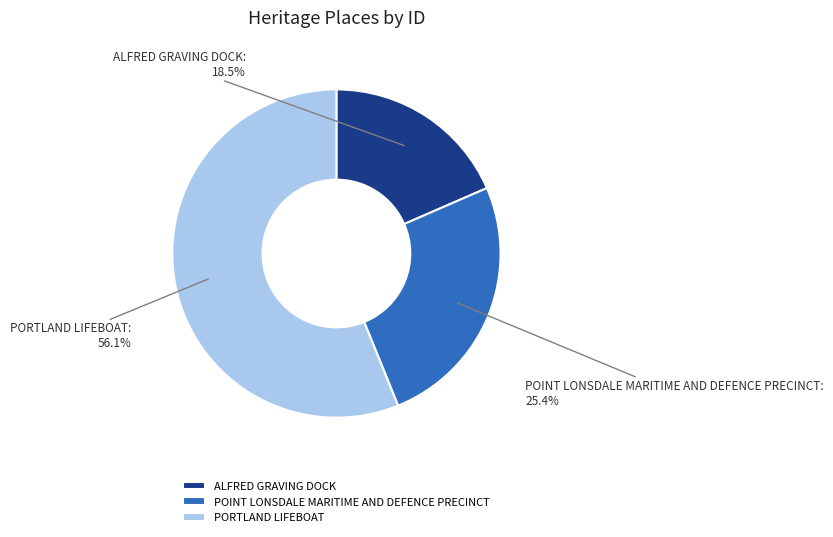

What is the majority slice?

PORTLAND LIFEBOAT